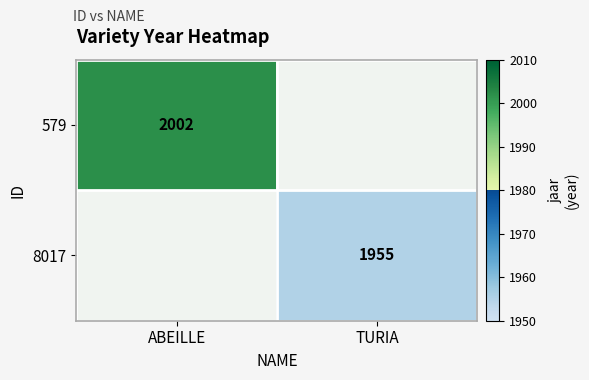

The 579 series shows 2732 at ABEILLE. True or false?

False